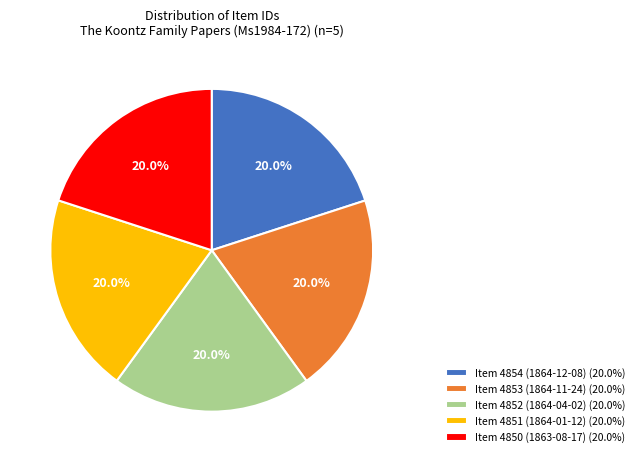

Do Item 4851 (1864-01-12) (20.0%) and Item 4853 (1864-11-24) (20.0%) together represent more than half of the pie?

No